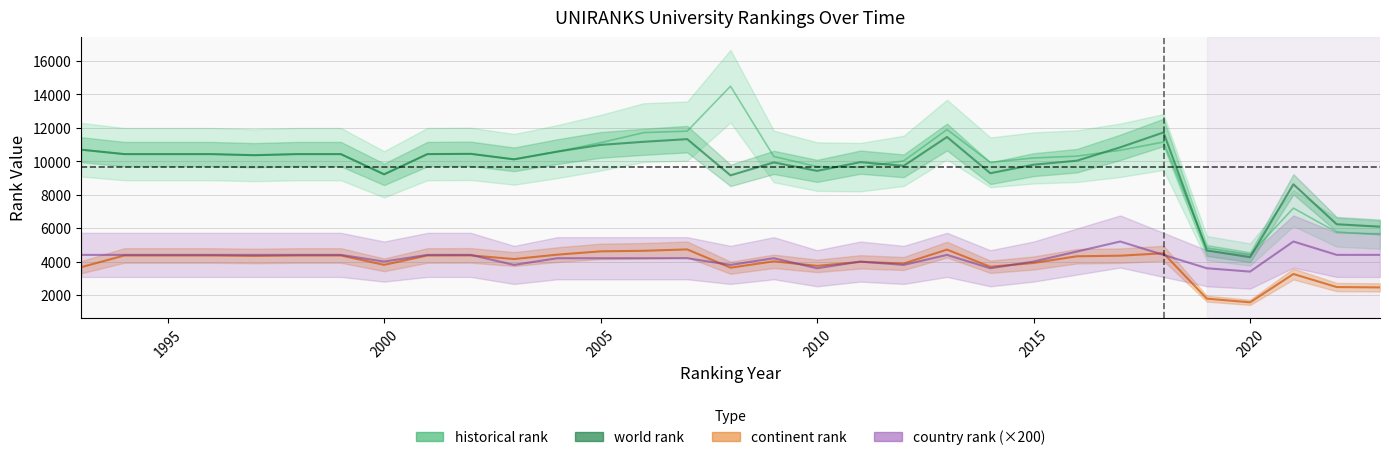

Is it true that country rank equals 2883 at 1996?

False